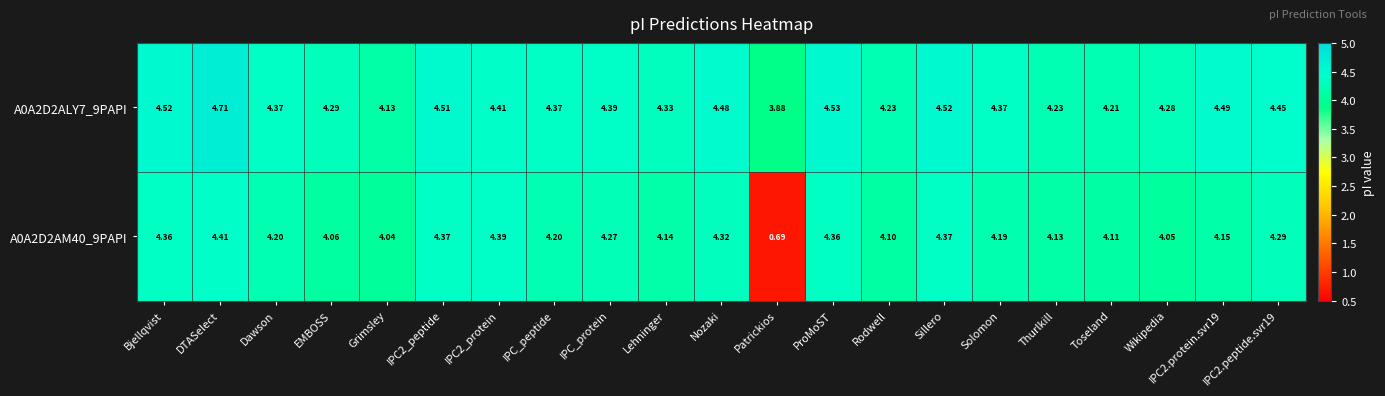

How many data points does each series have?

21